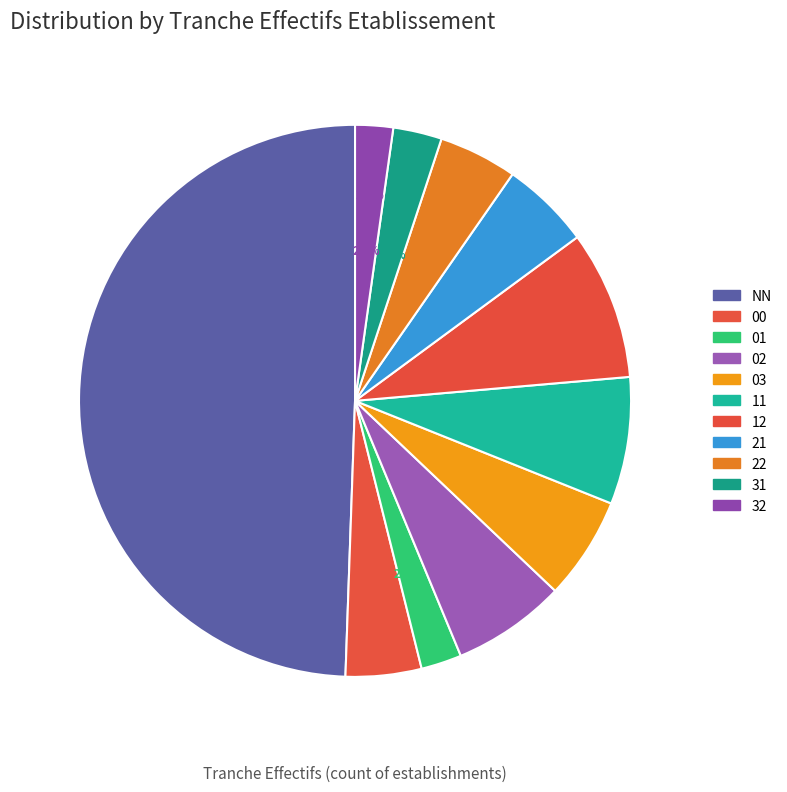

Approximately how many times larger is the value at 21 compared to 01?

2.2